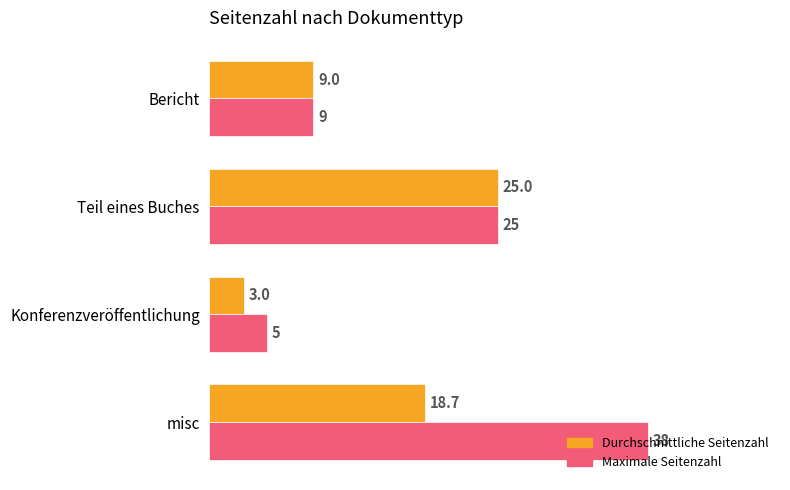

What is the sum of the Maximale Seitenzahl values at Bericht and misc?

47.0